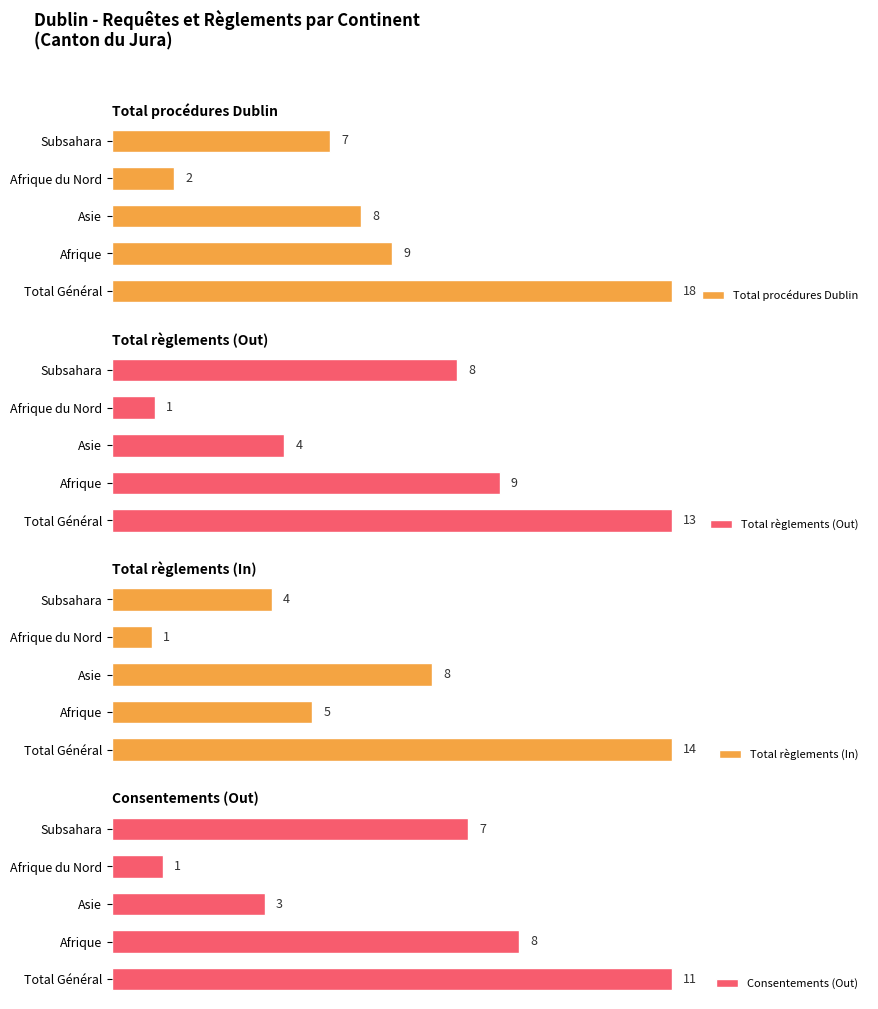

Rank the categories by Total règlements (Out) value from highest to lowest.

Total Général, Afrique, Subsahara, Asie, Afrique du Nord